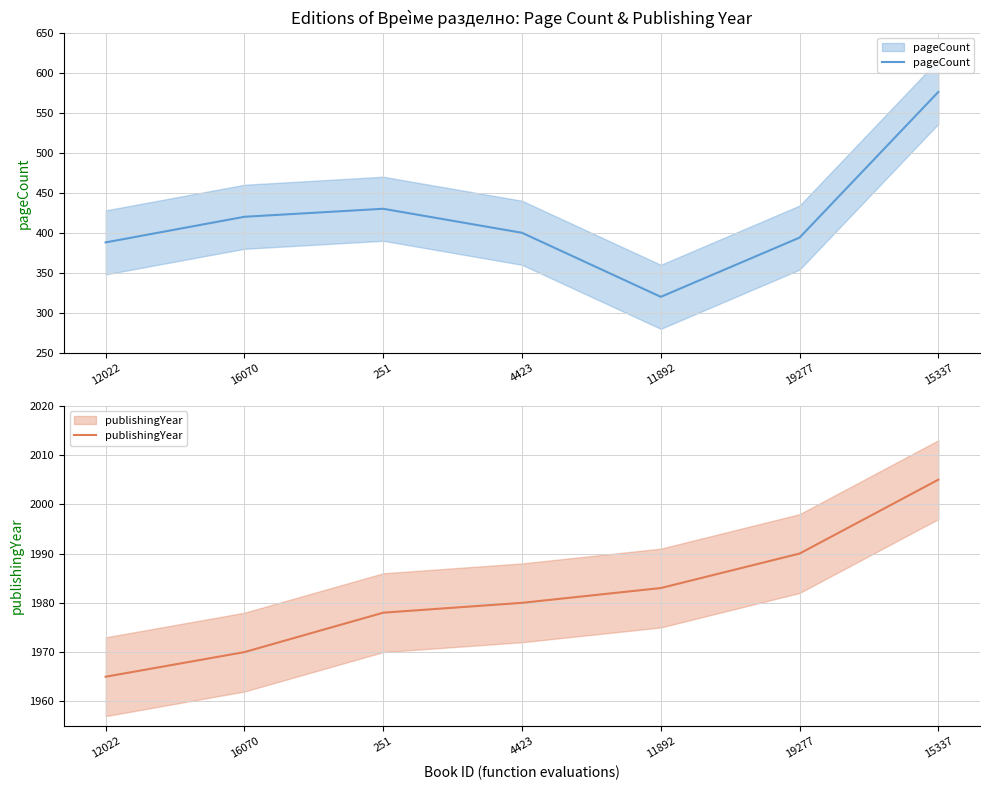

Is it true that pageCount equals 581 at 16070?

False